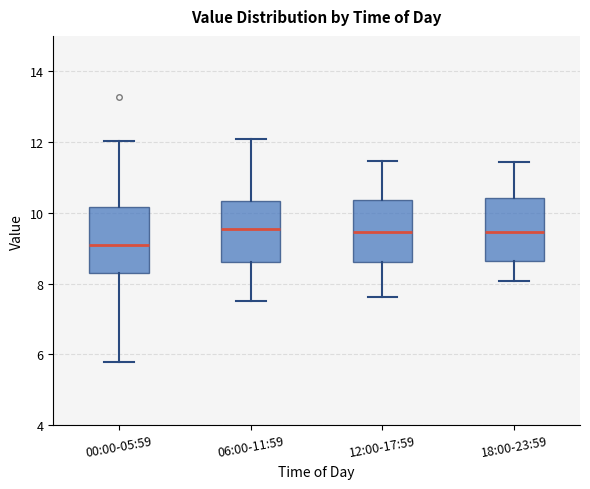

Reading left to right, read every box against the y-axis: the position of its median line, the range the box covers, and the ends of its whiskers. The values are not printed on the chart, so give them approximately, as read against the axis.

00:00-05:59: median 9.2, box 8.4 to 10.2, whiskers 5.8 to 12.0
06:00-11:59: median 9.6, box 8.6 to 10.4, whiskers 7.6 to 12.2
12:00-17:59: median 9.4, box 8.6 to 10.4, whiskers 7.6 to 11.4
18:00-23:59: median 9.4, box 8.6 to 10.4, whiskers 8.0 to 11.4